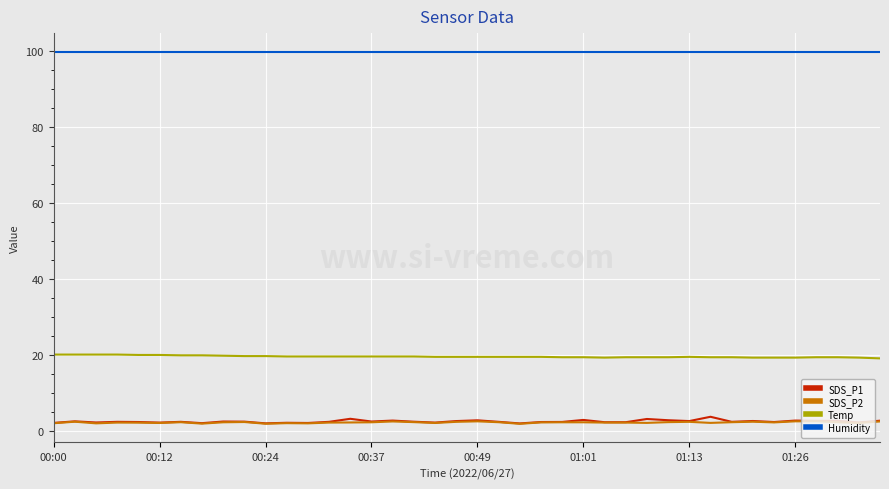

True or false: Humidity and Temp cross at least once.

False